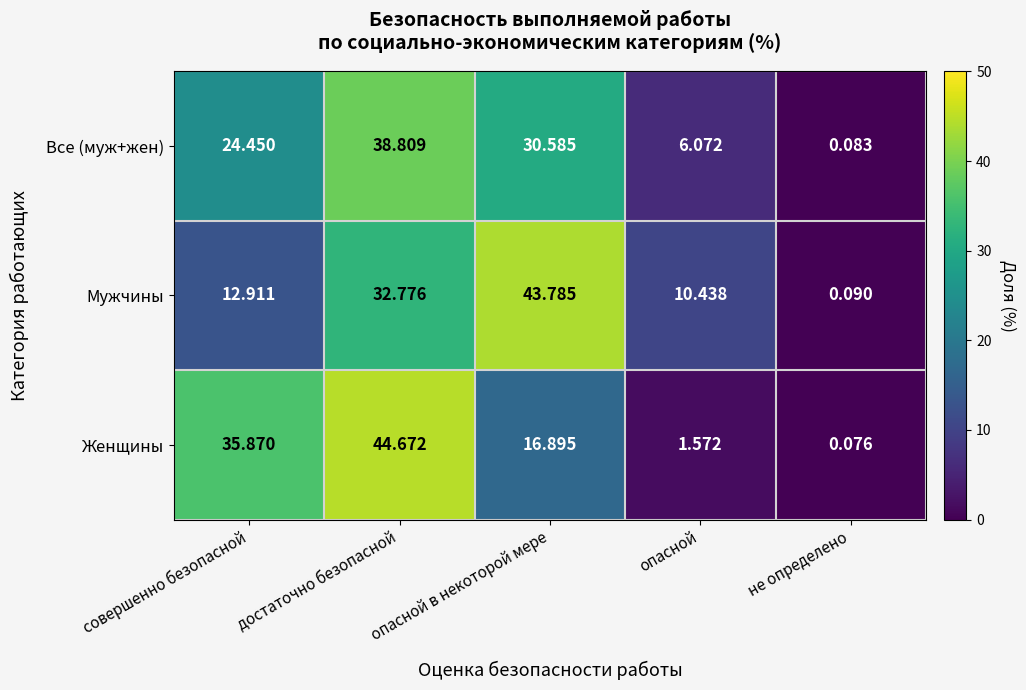

List the series in order of their peak value, lowest first.

Все (муж+жен), Мужчины, Женщины